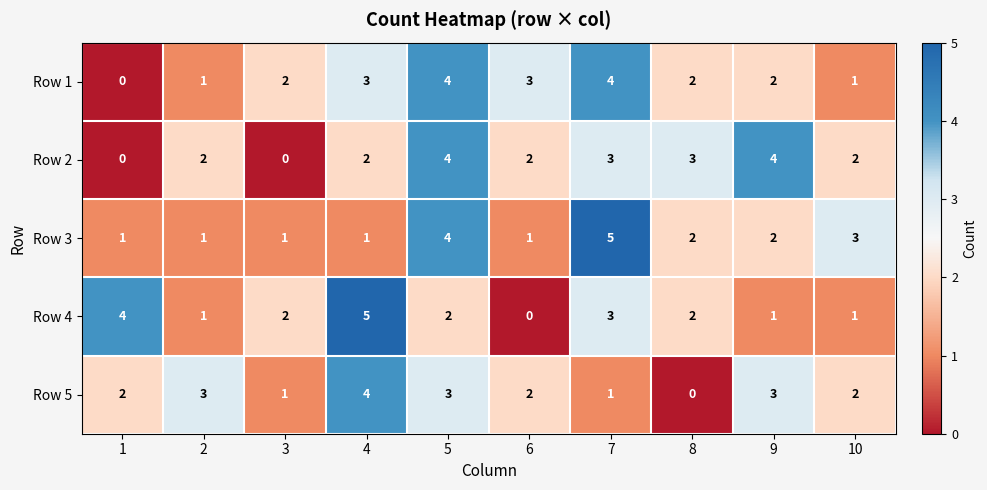

Which category has the lowest value in the Row 2 series?

1